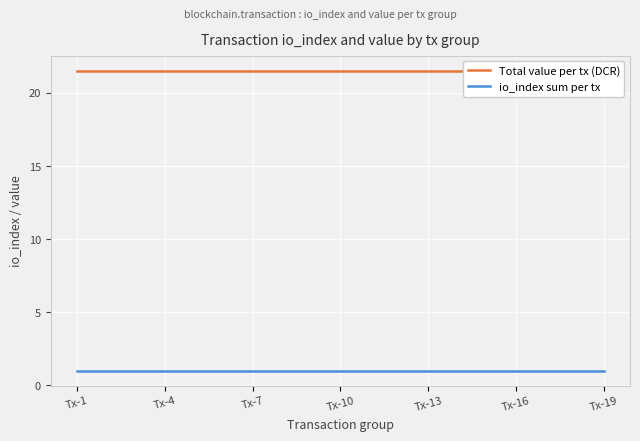

How many series are shown in this chart?

2